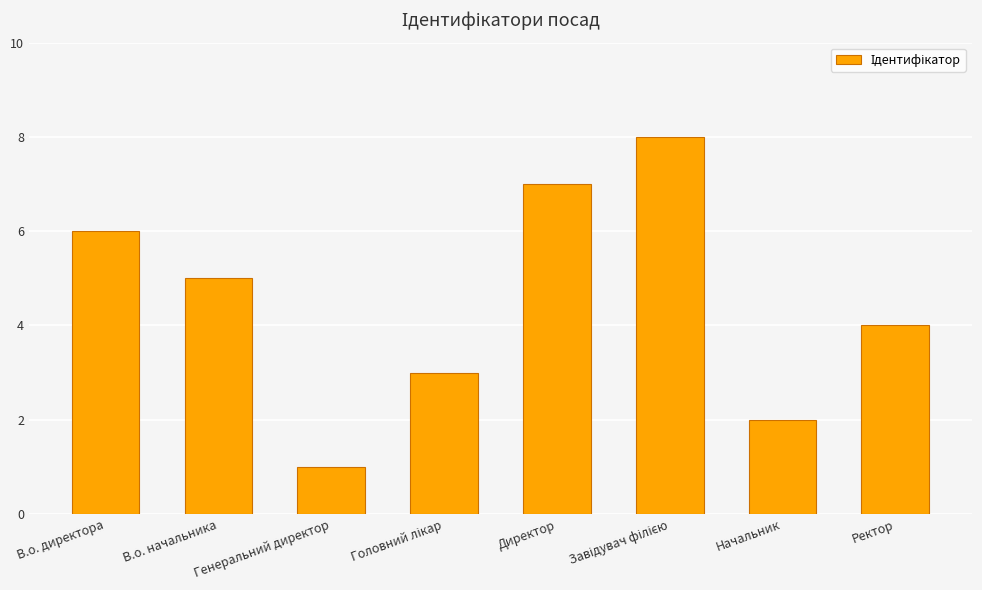

Reading right to left, extract all data points from this chart.

4	2	8	7	3	1	5	6